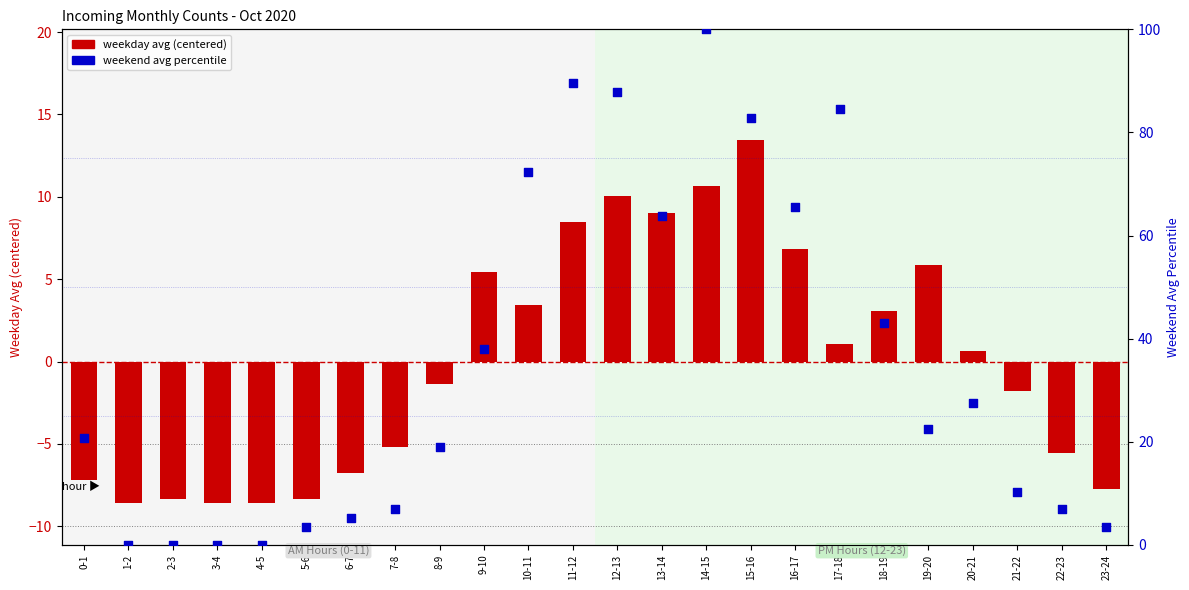

Which series contains the lowest Y value?

weekday avg (centered)